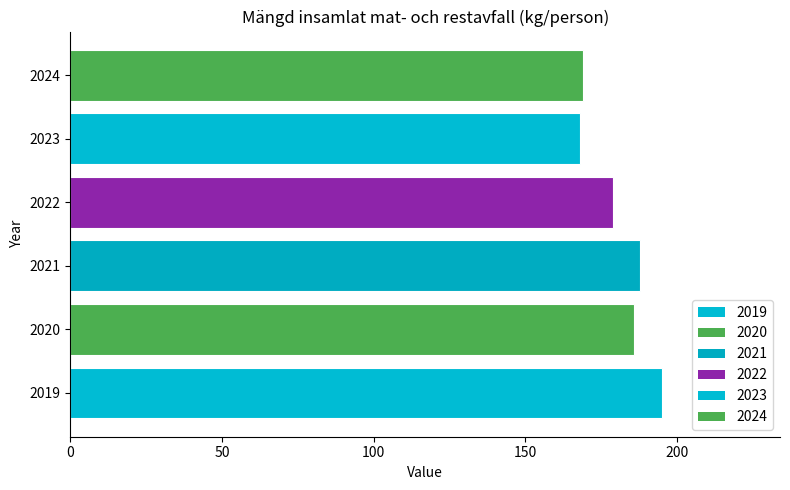

What is the average value?

181